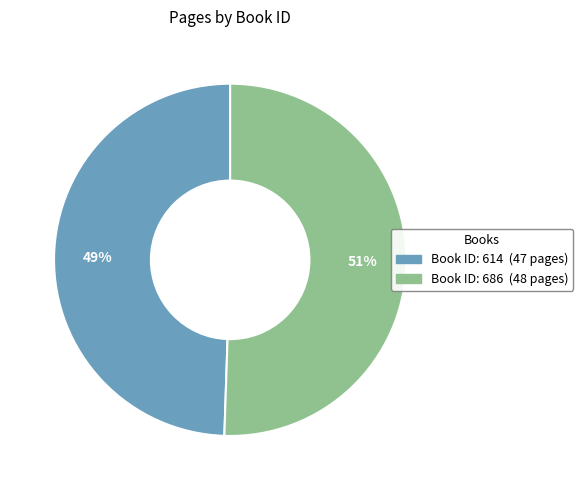

Does any single category account for the majority?

Yes